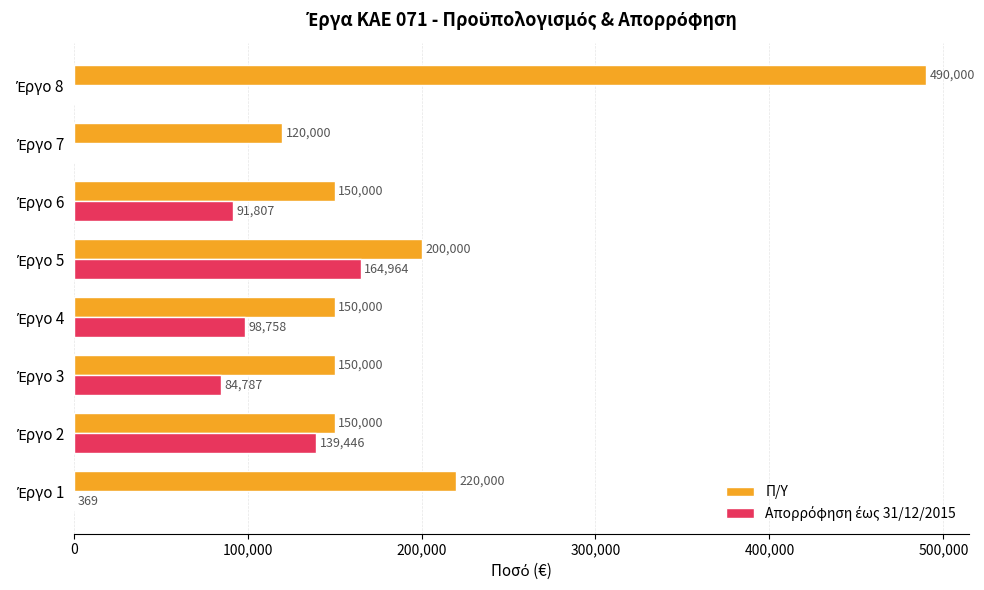

What is the maximum value shown in the chart?

490000.0